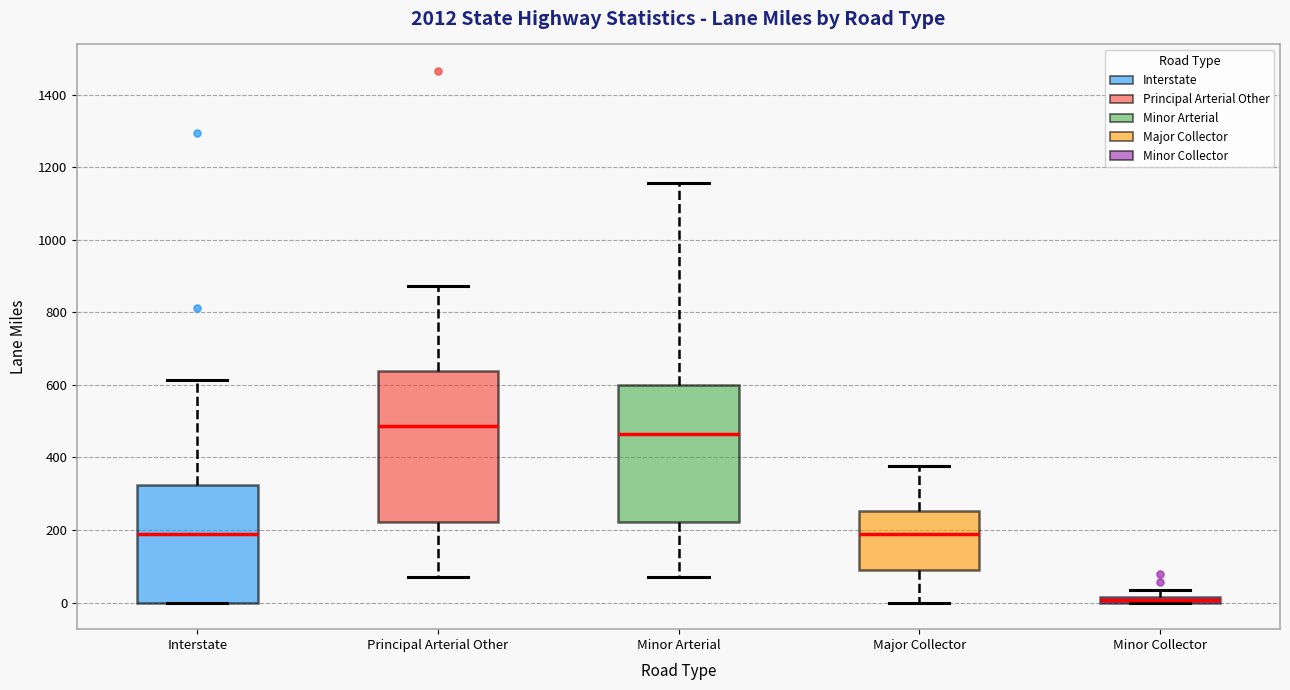

Which box's median line is the lowest?

Minor Collector